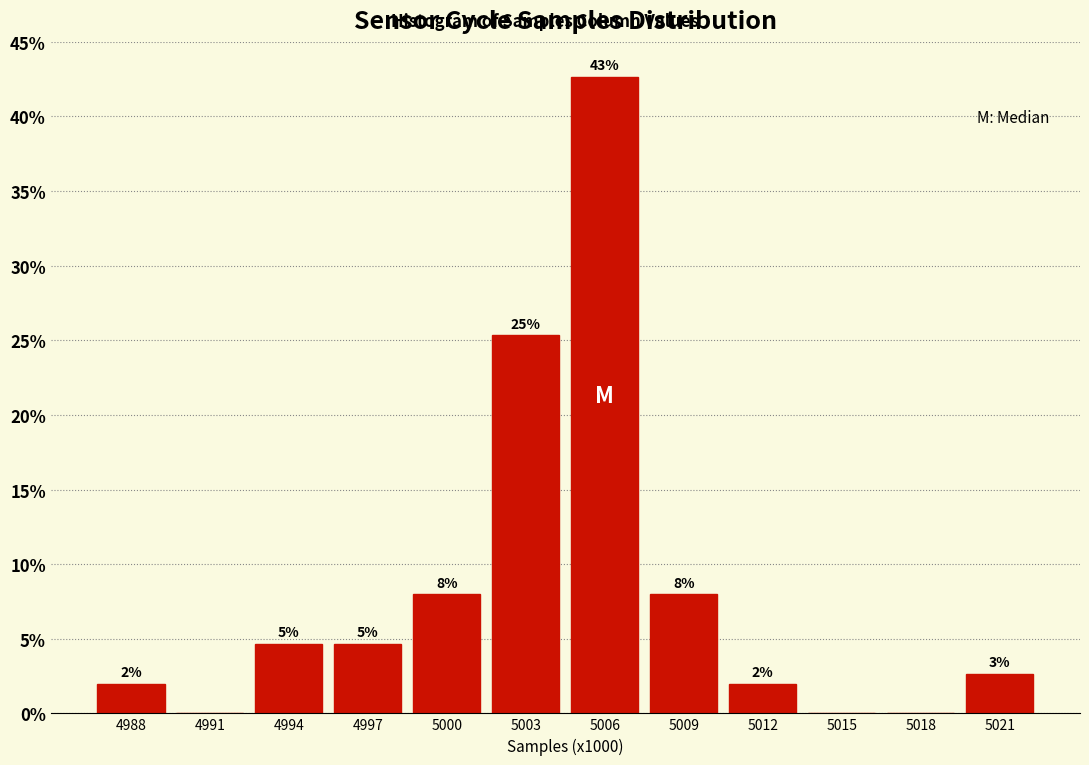

Are the bars horizontal?

No